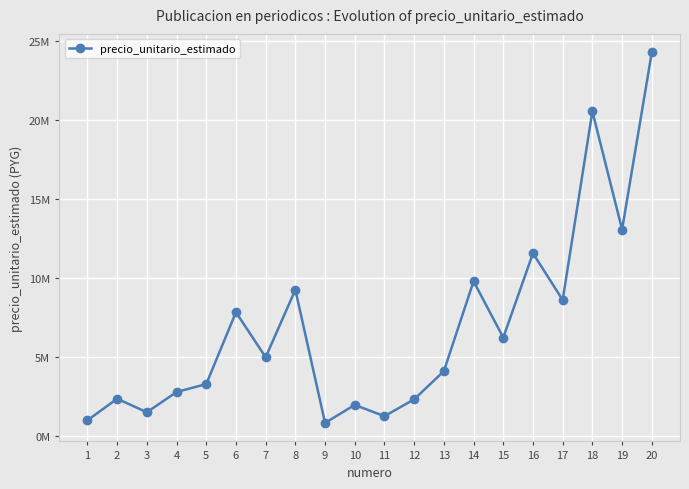

List the labels in order of value, largest first.

20, 18, 19, 16, 14, 8, 17, 6, 15, 7, 13, 5, 4, 2, 12, 10, 3, 11, 1, 9